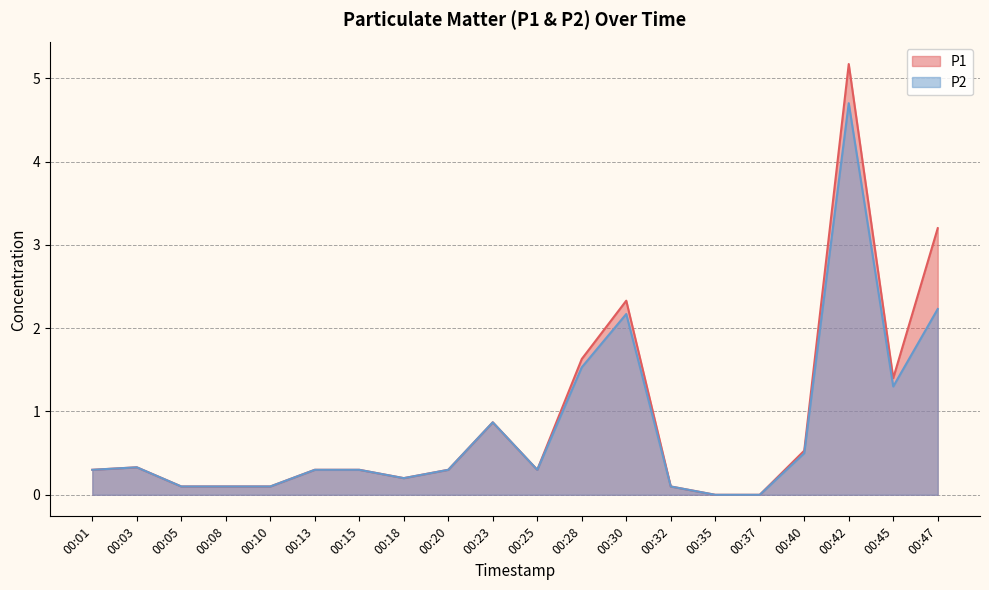

Rank the series by their average value, from highest to lowest.

P1, P2